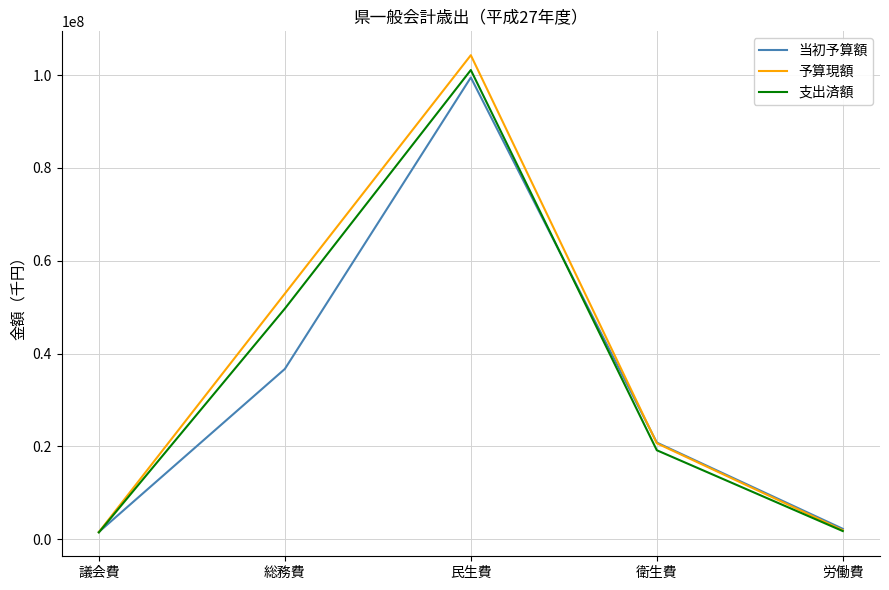

Which category has the highest value in the 予算現額 series?

民生費